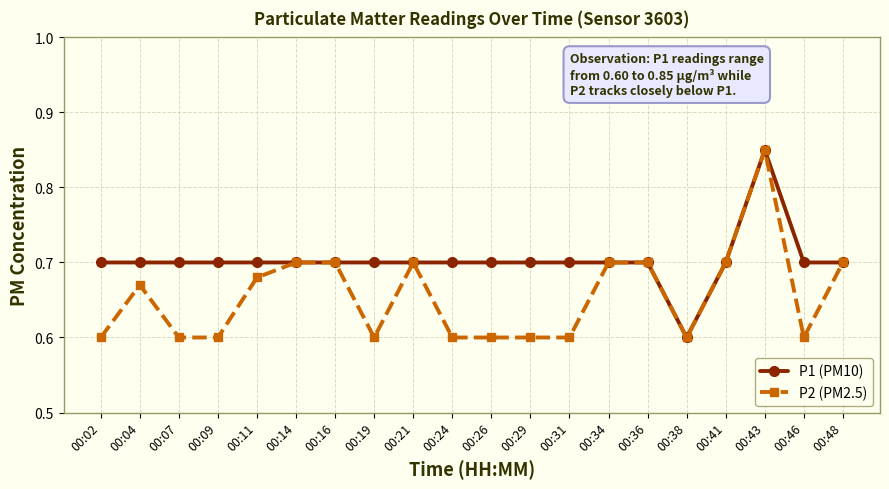

Which series changed the most between 00:24 and 00:34?

P2 (PM2.5)